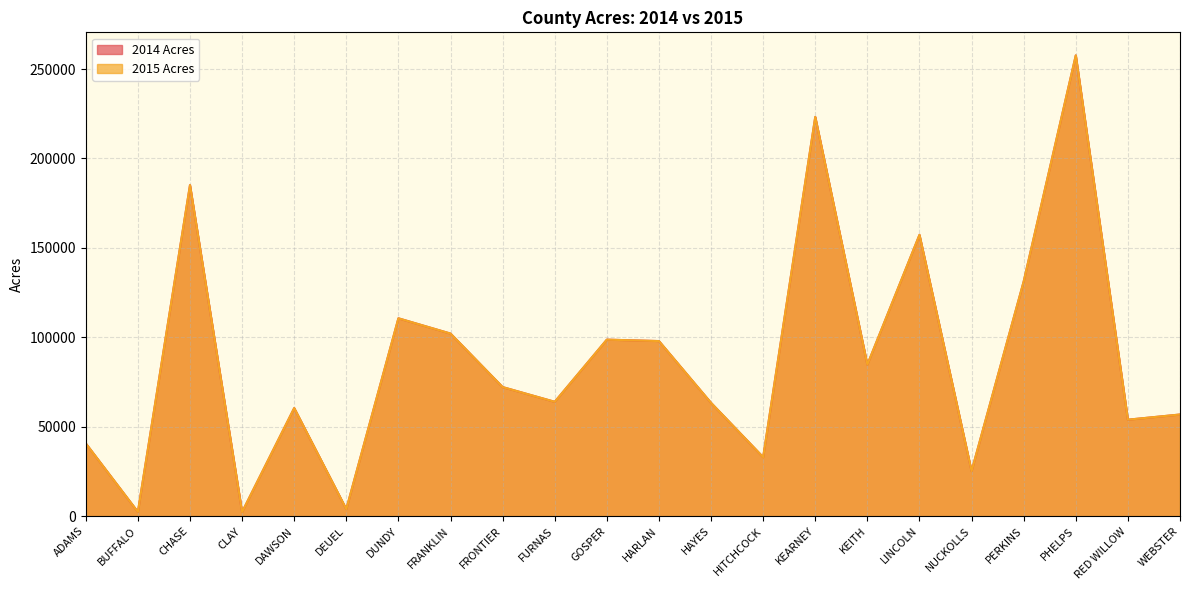

What is the label of the 21st point from the right?

BUFFALO